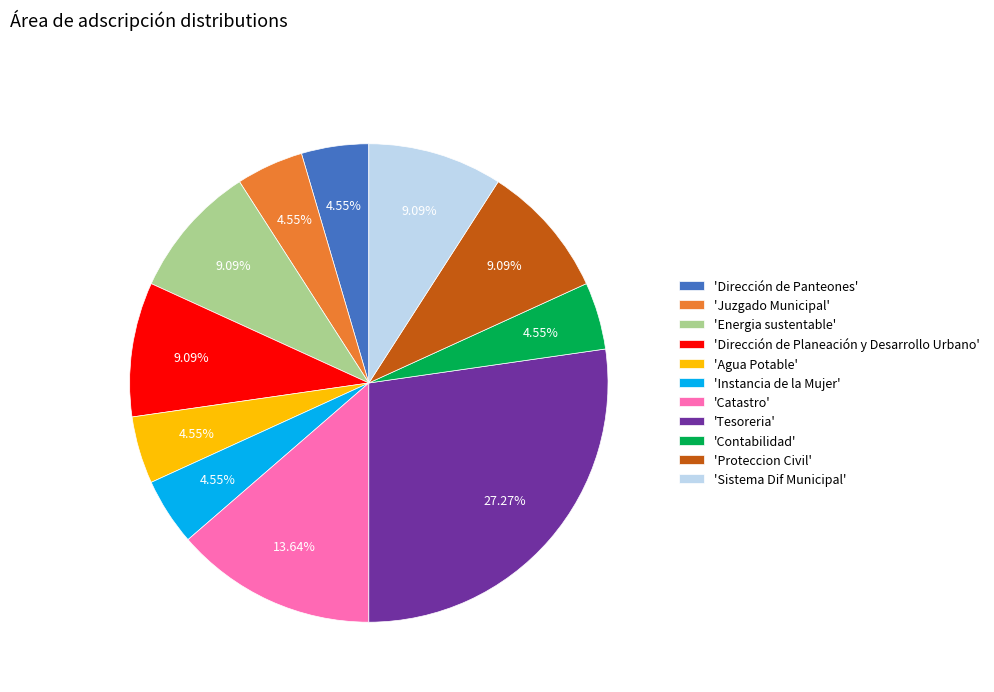

To the nearest percent, what is the difference between the largest and smallest slice percentages?

23%